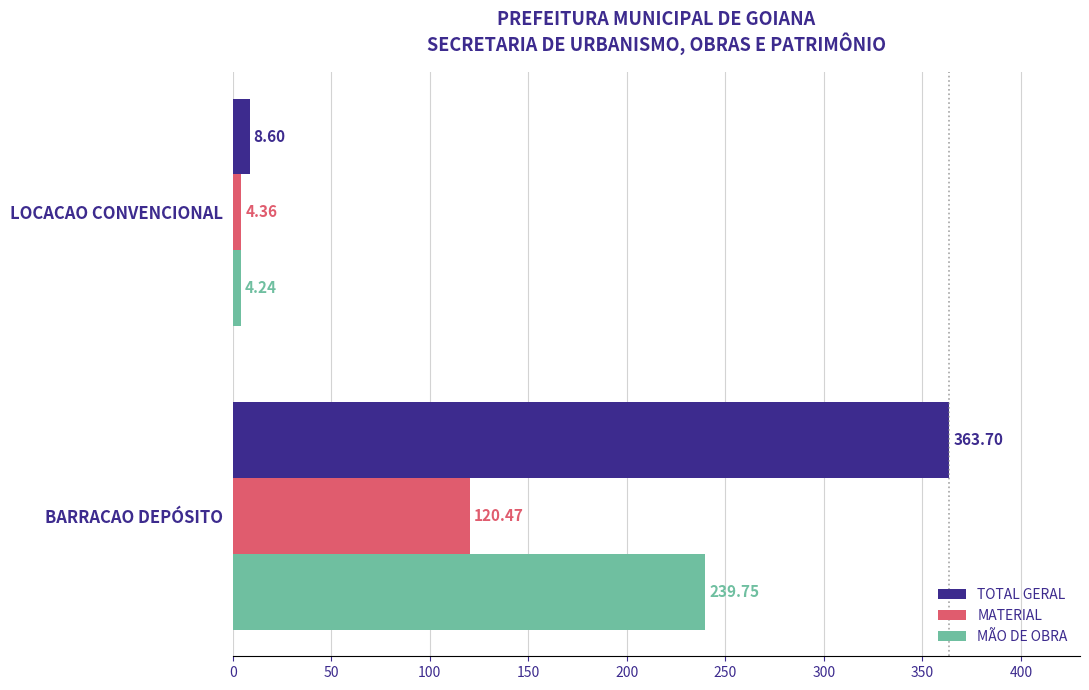

Which label corresponds to the smallest value in the chart?

LOCACAO CONVENCIONAL